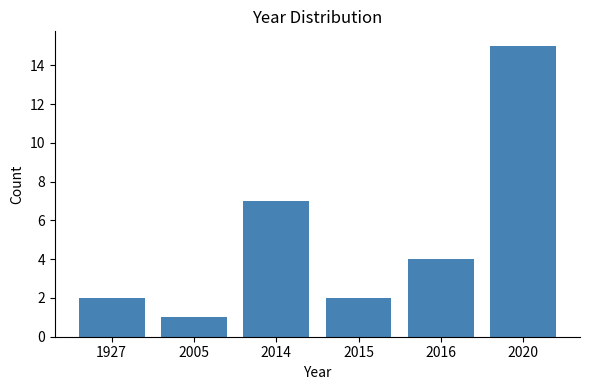

Reading left to right, list all the values displayed in this chart.

2	1	7	2	4	15